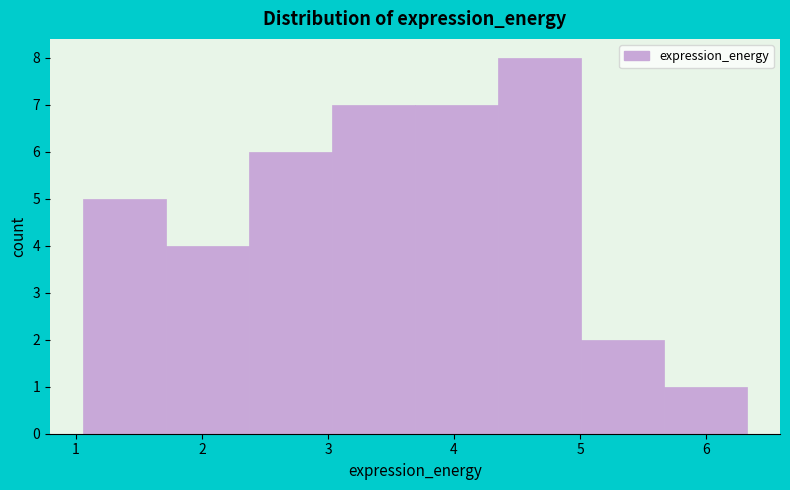

Reading left to right, list every bar in this chart as the range it spans on the x-axis followed by its height. Neither the bar edges nor the heights are printed on the chart, so give them approximately, as read against the axes.

1.1 to 1.7: 5
1.7 to 2.4: 4
2.4 to 3.0: 6
3.0 to 3.7: 7
3.7 to 4.3: 7
4.3 to 5.0: 8
5.0 to 5.7: 2
5.7 to 6.3: 1